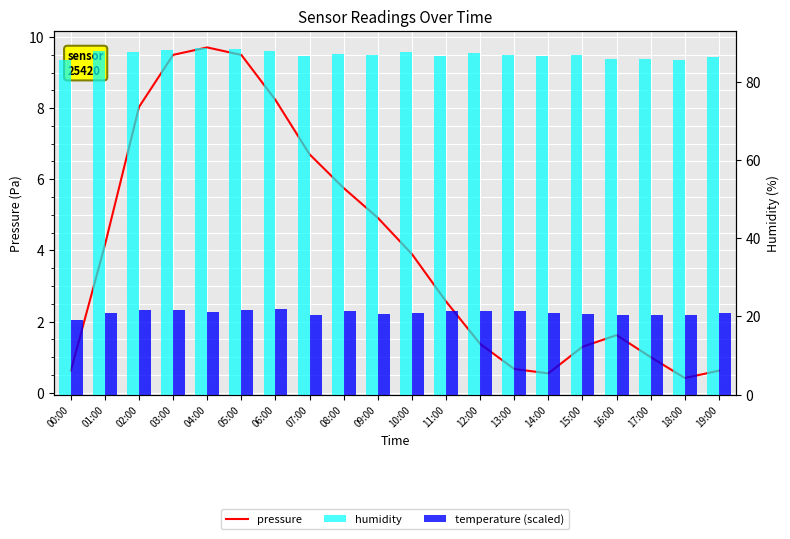

Which series changed the most between 00:00 and 03:00?

pressure